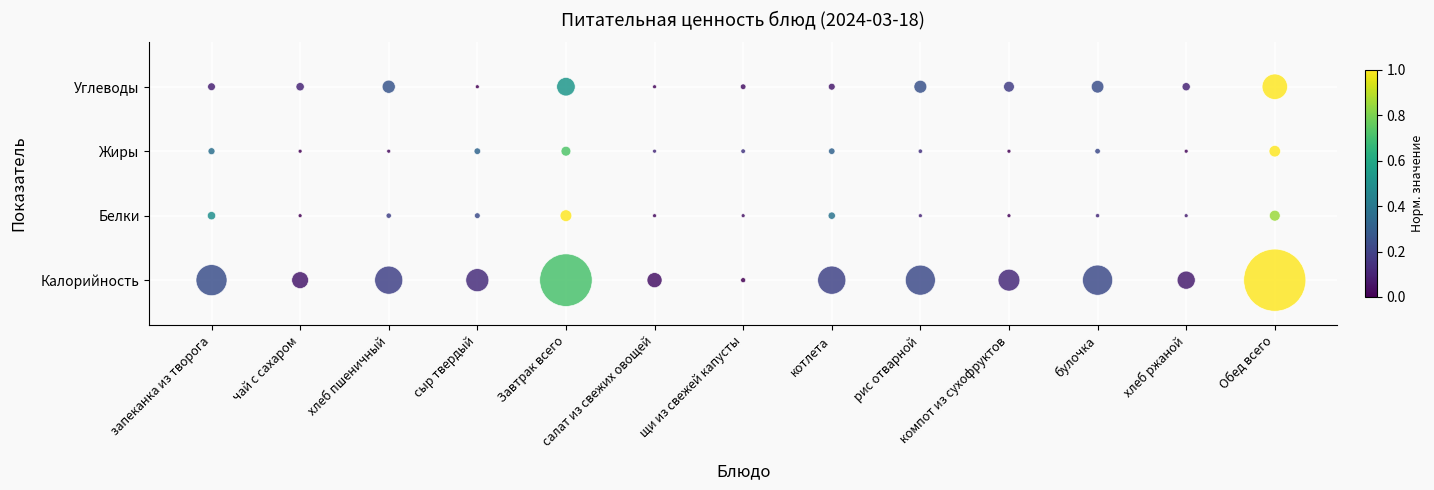

Is it true that Белки equals 1 at компот из сухофруктов?

False